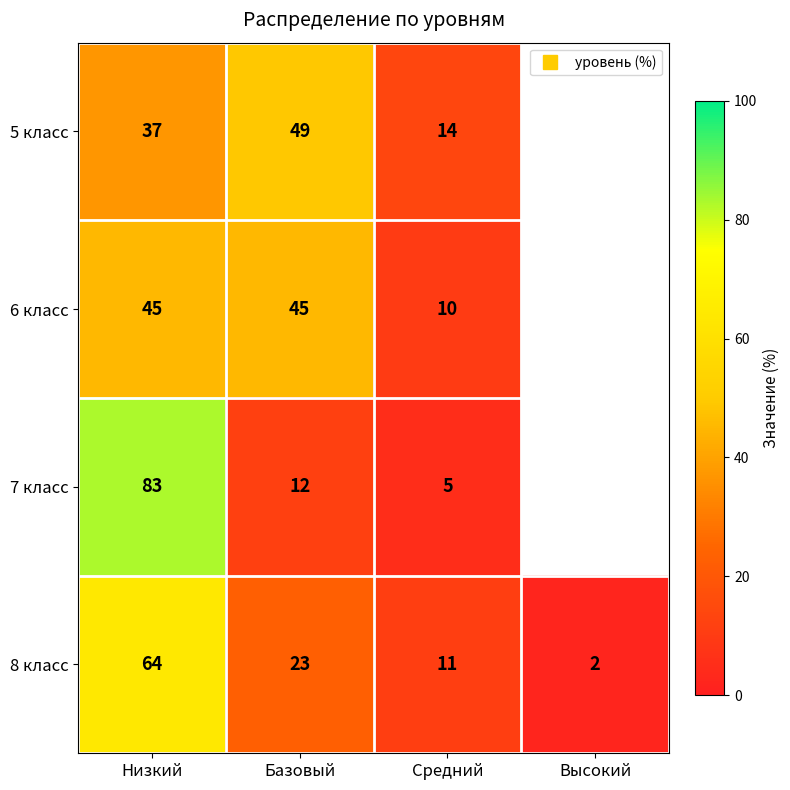

The value of 7 класс at Средний is 5.0. True or false?

True